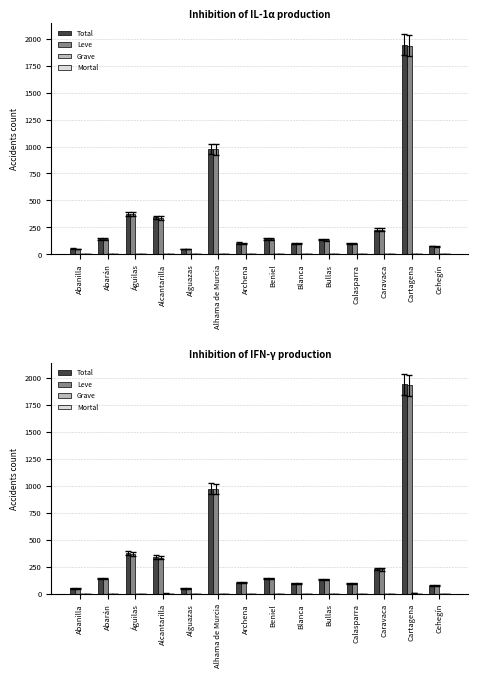

Which series changed the most between Abanilla and Águilas?

Total